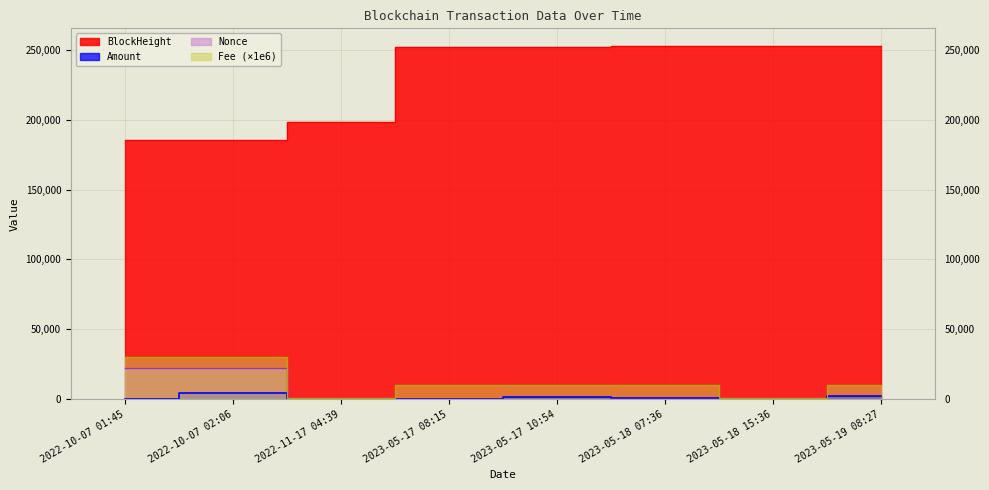

True or false: Amount has more than 0 points higher than both neighbors.

True